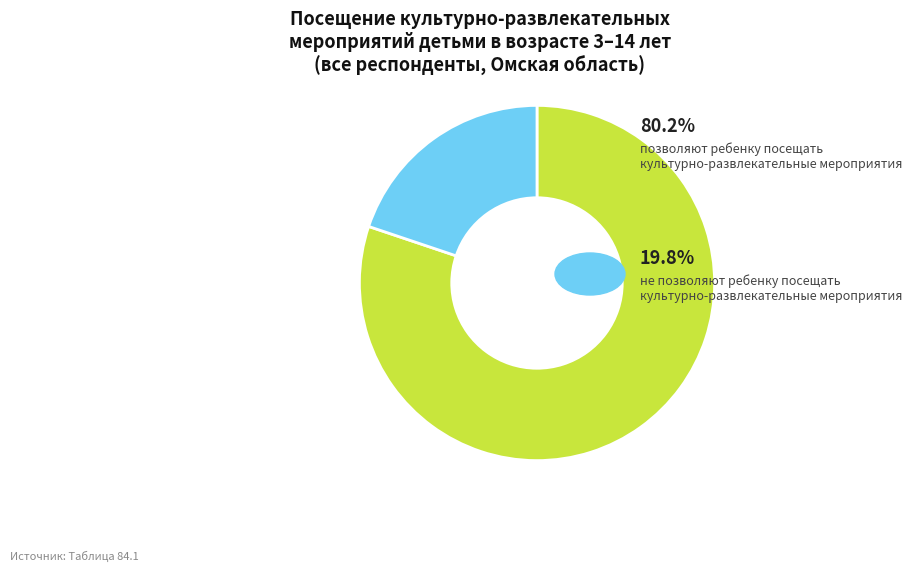

Does any single category account for the majority?

Yes